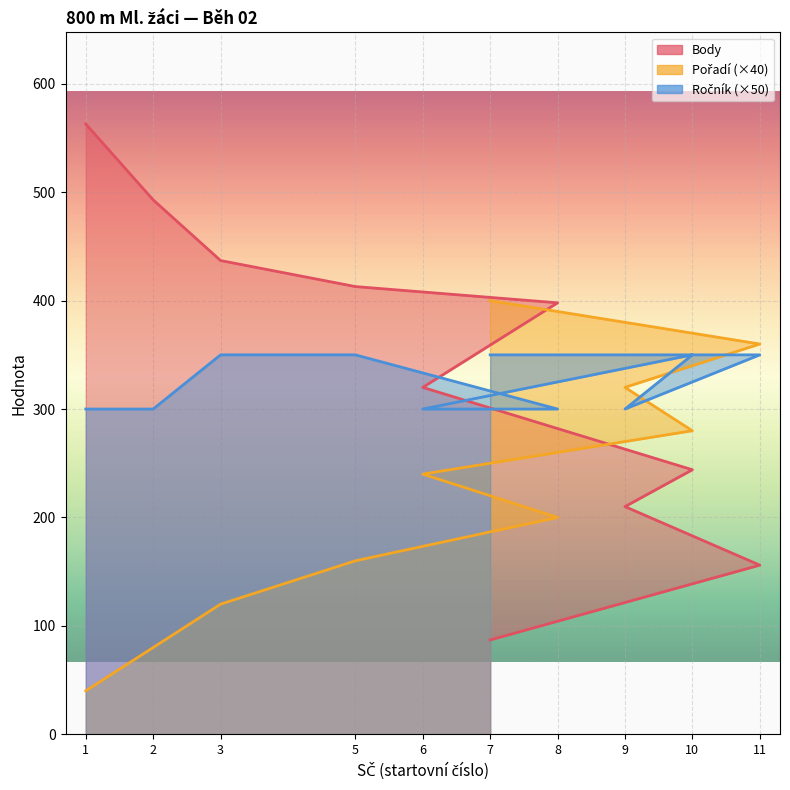

List the series in order of their peak value, lowest first.

Ročník, Pořadí, Body